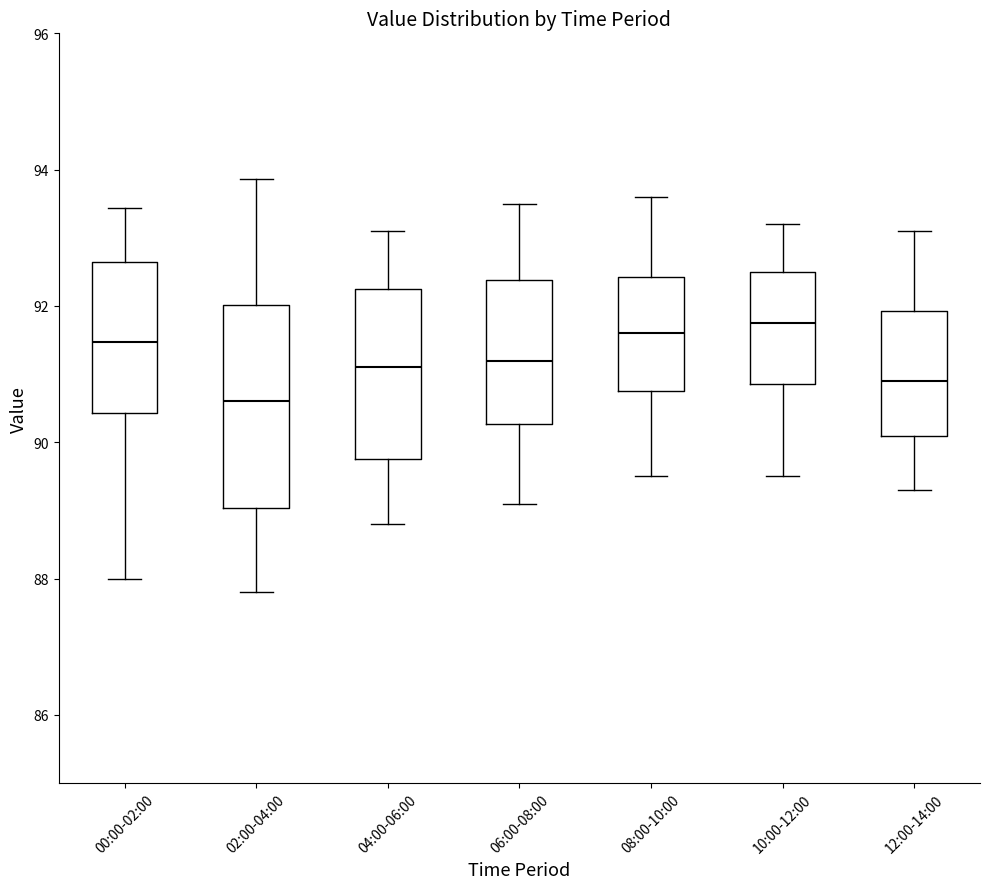

Reading left to right, read every box against the y-axis: the position of its median line, the range the box covers, and the ends of its whiskers. The values are not printed on the chart, so give them approximately, as read against the axis.

00:00-02:00: median 91.4, box 90.4 to 92.6, whiskers 88.0 to 93.4
02:00-04:00: median 90.6, box 89.0 to 92.0, whiskers 87.8 to 93.8
04:00-06:00: median 91.2, box 89.8 to 92.2, whiskers 88.8 to 93.2
06:00-08:00: median 91.2, box 90.2 to 92.4, whiskers 89.2 to 93.6
08:00-10:00: median 91.6, box 90.8 to 92.4, whiskers 89.6 to 93.6
10:00-12:00: median 91.8, box 90.8 to 92.6, whiskers 89.6 to 93.2
12:00-14:00: median 91.0, box 90.2 to 92.0, whiskers 89.4 to 93.2